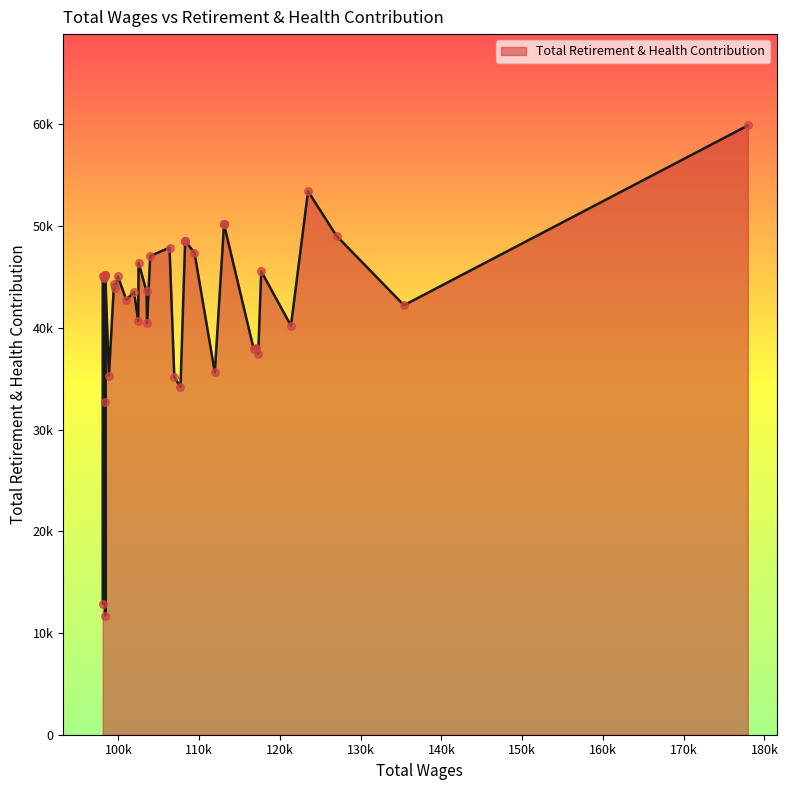

What is the ratio of the value at 177935 to the value at 98363?

5.1